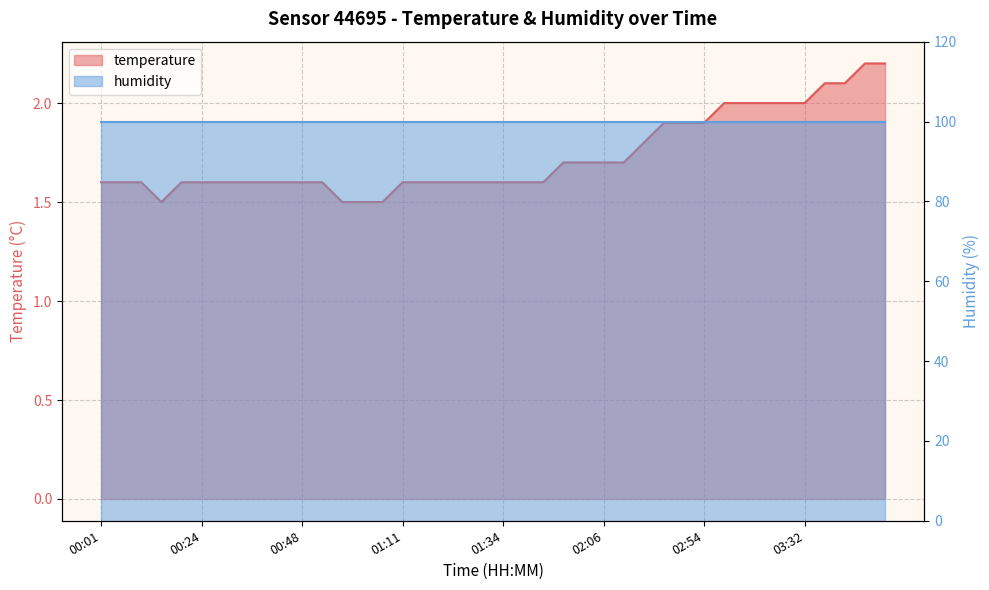

What is the minimum value shown in the chart?

1.5